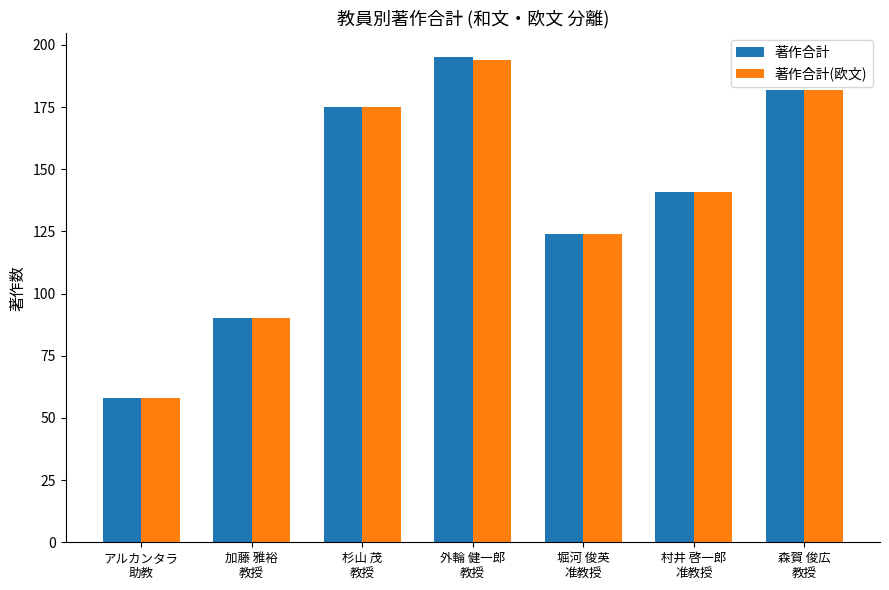

What is the approximate value of 著作合計(欧文) at 杉山 茂
教授, to the nearest 50?

200